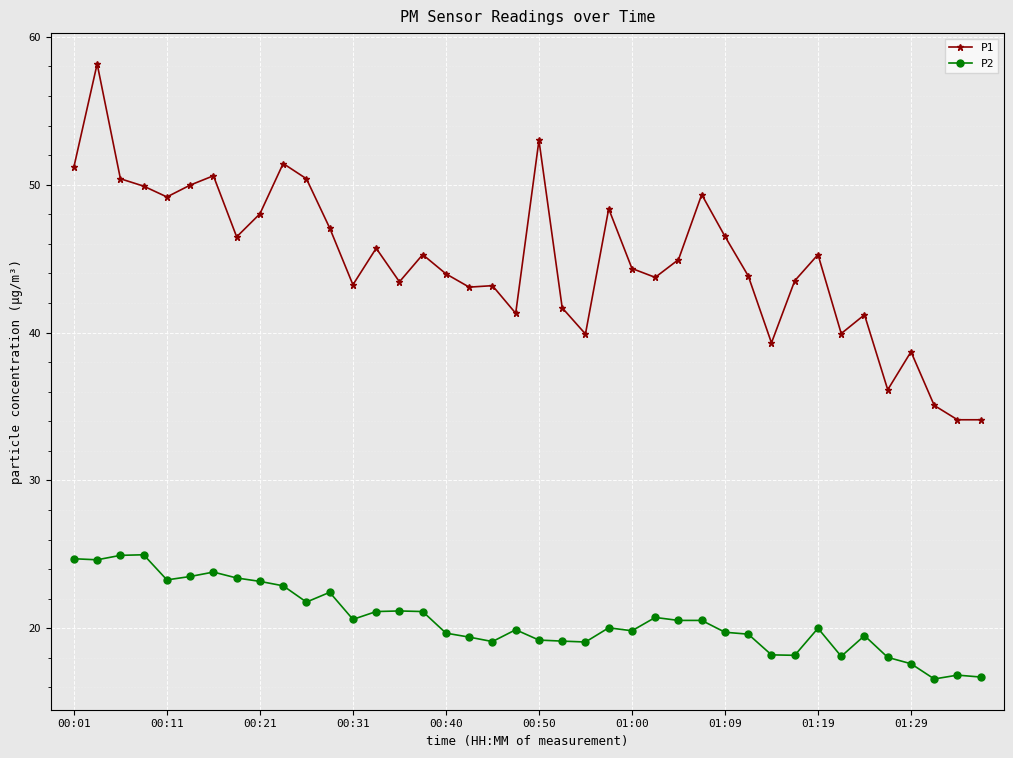

What is the lowest value of the P1 series?

34.1